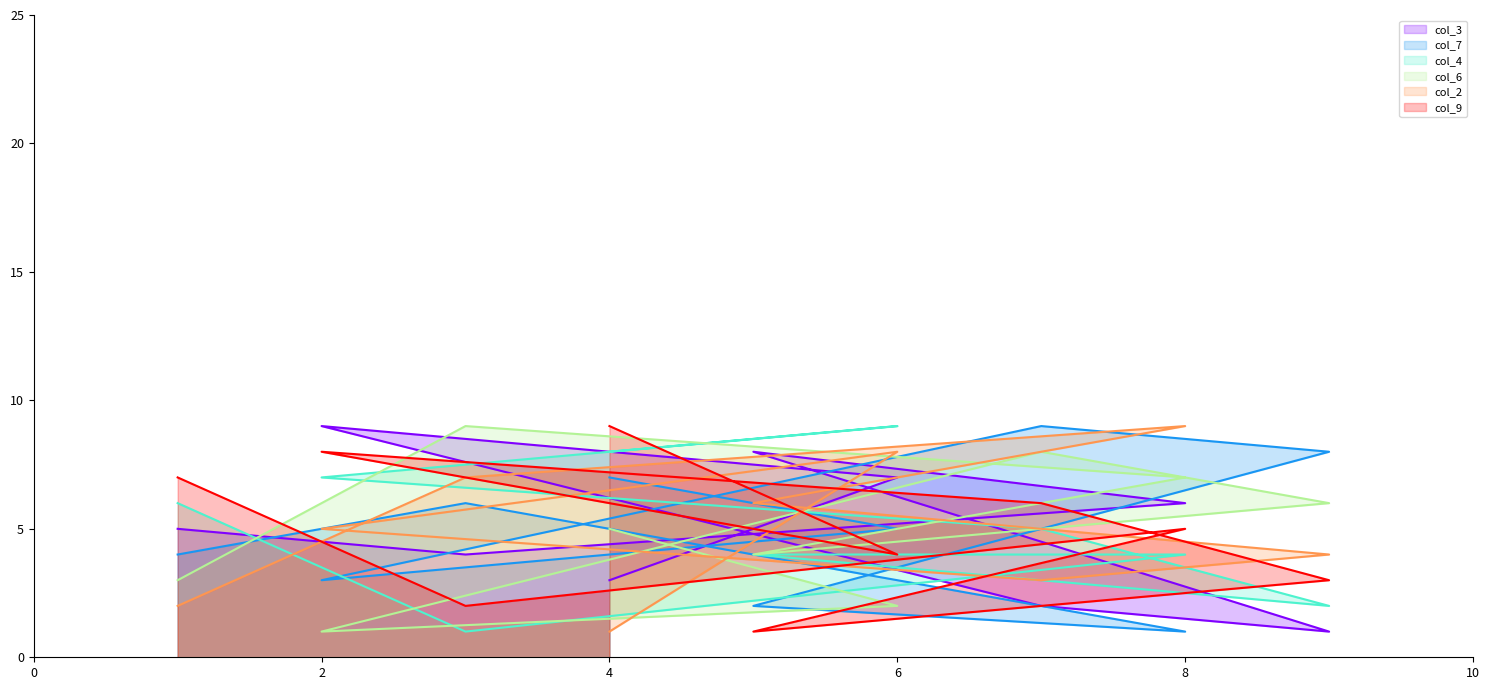

At which label does col_3 reach its peak?

2